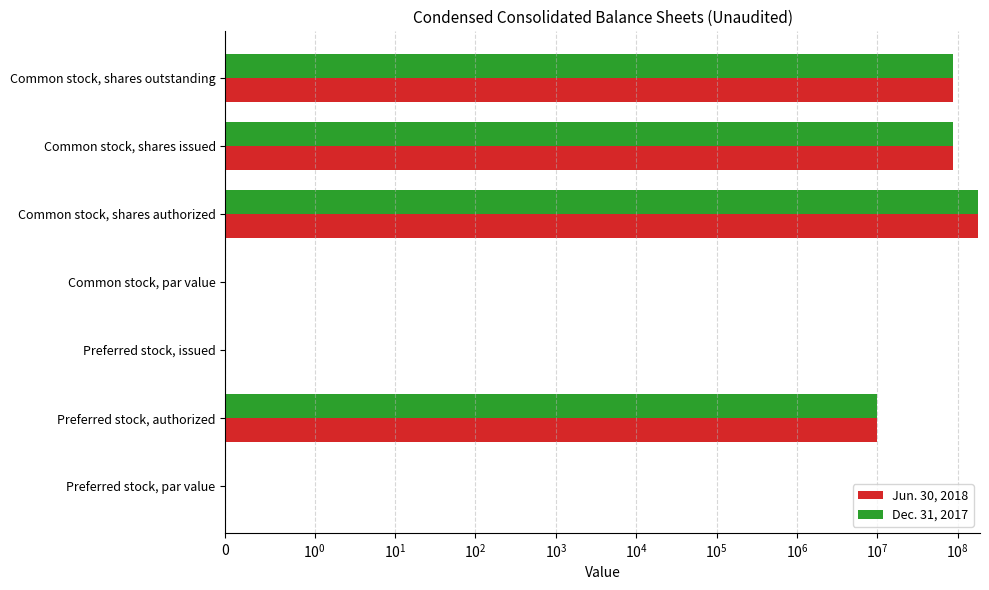

Rank the series by their average value, from highest to lowest.

Jun. 30, 2018, Dec. 31, 2017